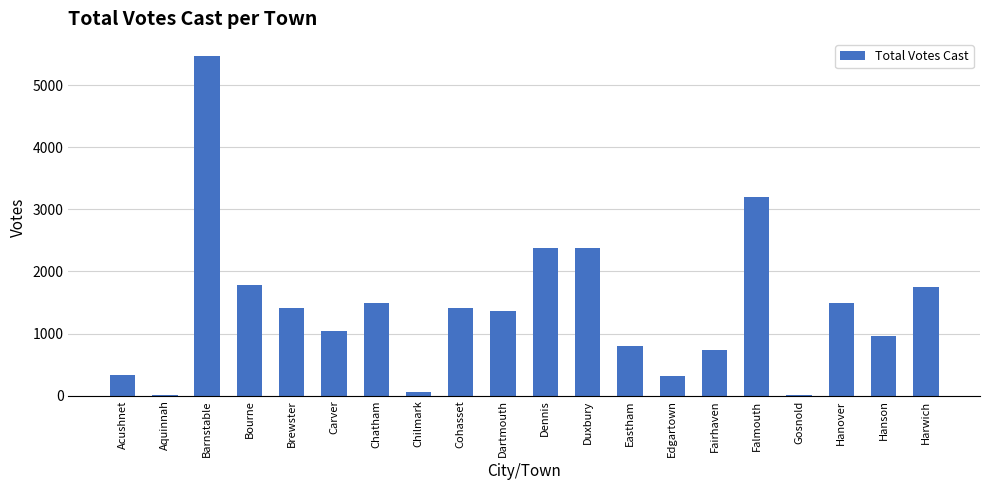

Which label corresponds to the largest value in the chart?

Barnstable